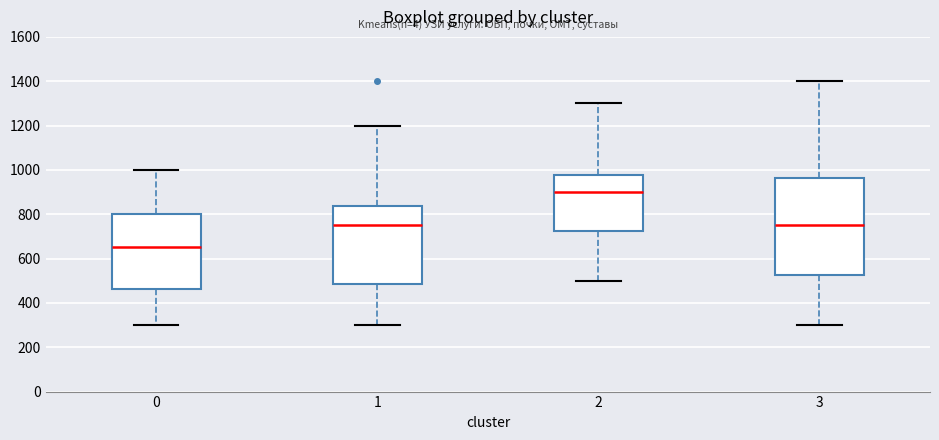

Reading left to right, read every box against the y-axis: the position of its median line, the range the box covers, and the ends of its whiskers. The values are not printed on the chart, so give them approximately, as read against the axis.

0: median 660, box 460 to 800, whiskers 300 to 1000
1: median 760, box 480 to 840, whiskers 300 to 1200
2: median 900, box 720 to 980, whiskers 500 to 1300
3: median 760, box 520 to 960, whiskers 300 to 1400